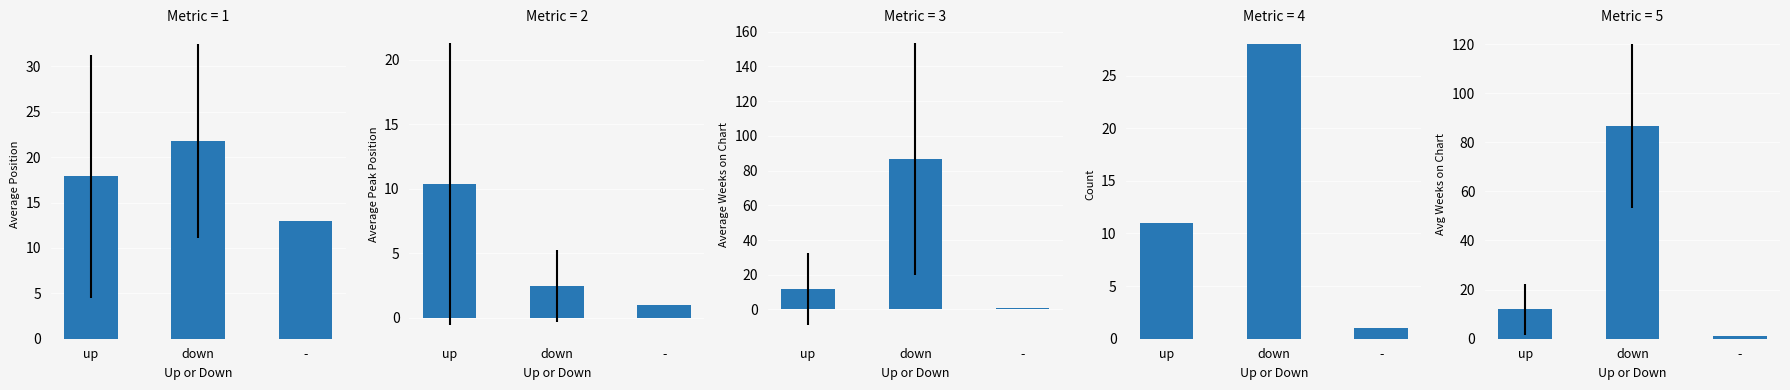

Which series has the widest spread of values?

Average Weeks on Chart